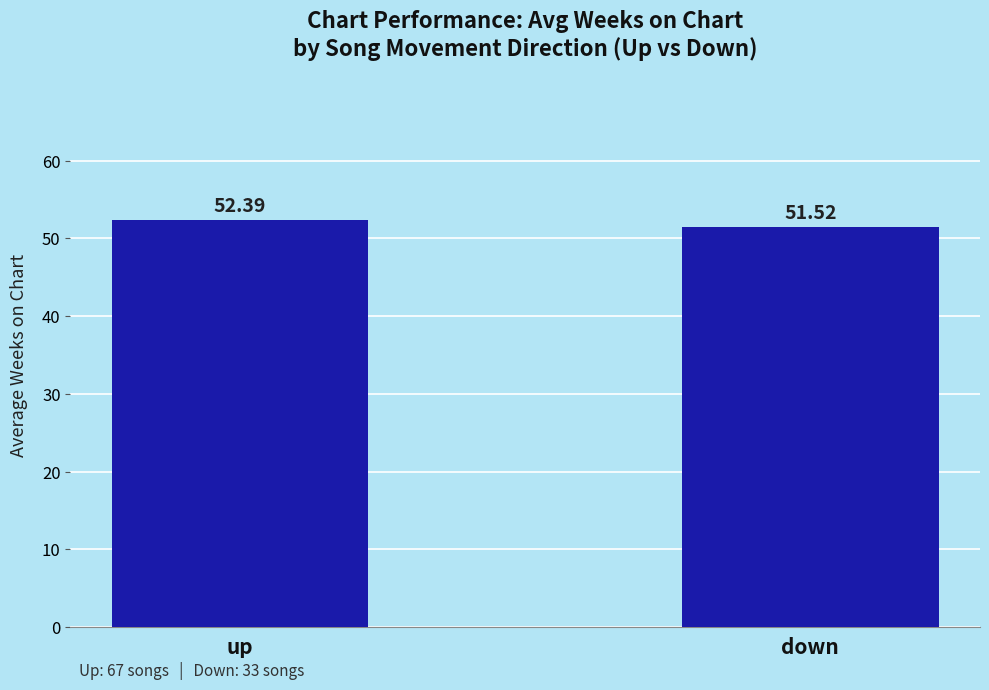

Reading left to right, transcribe all the data shown in this chart.

52.4	51.5